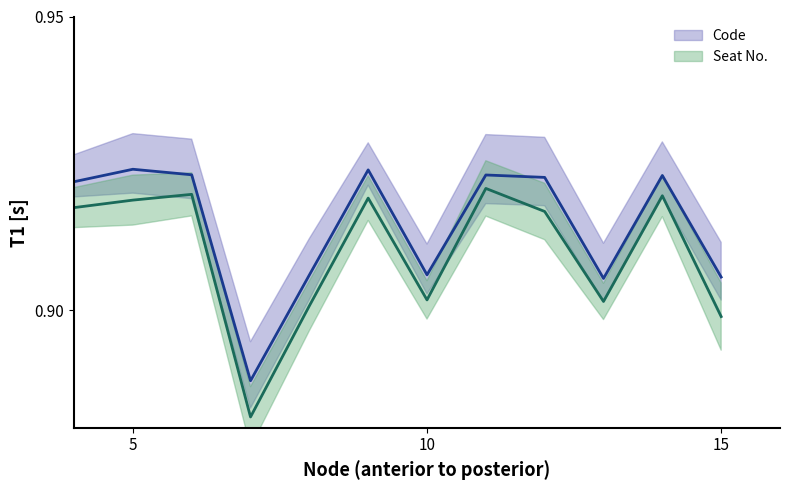

Is this an area chart (filled region under the line)?

No